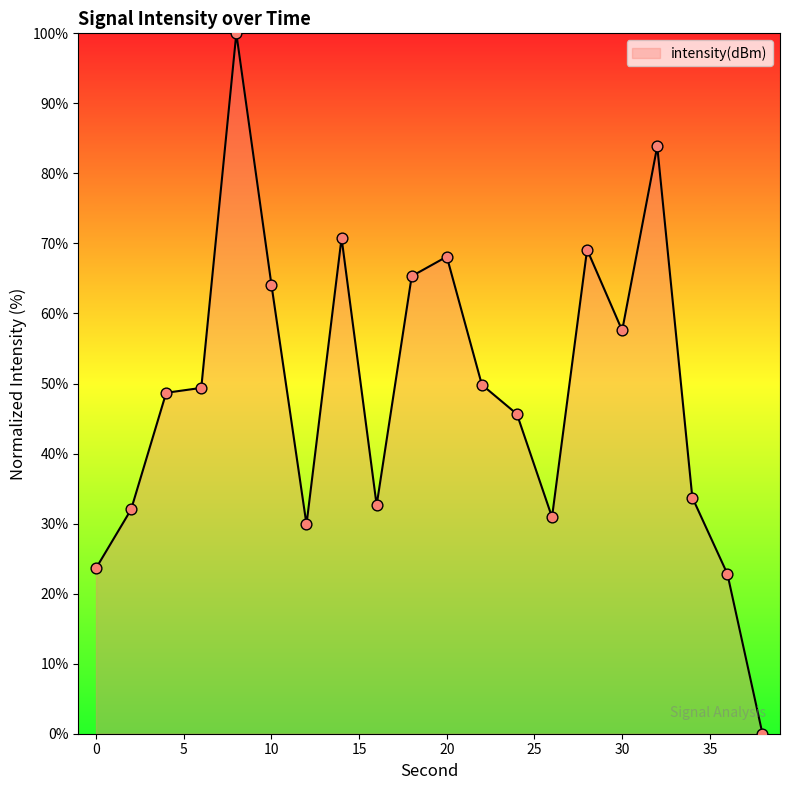

What is the greatest value displayed?

100.0